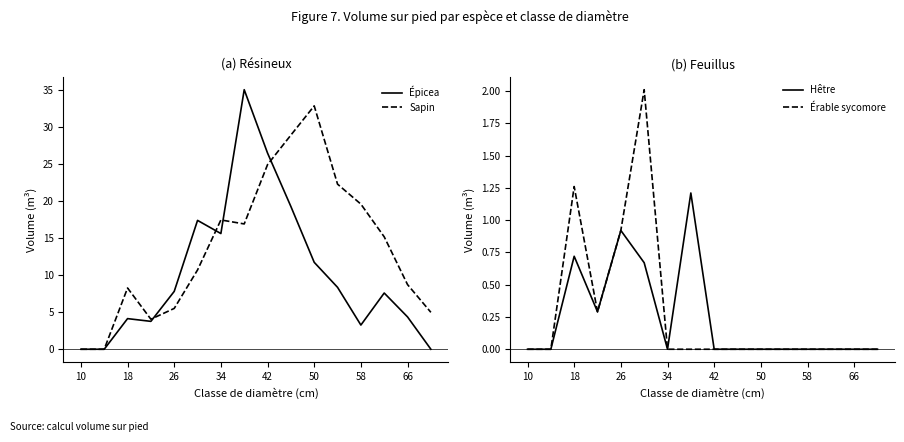

The Hêtre series shows -0.8 at 10. True or false?

False